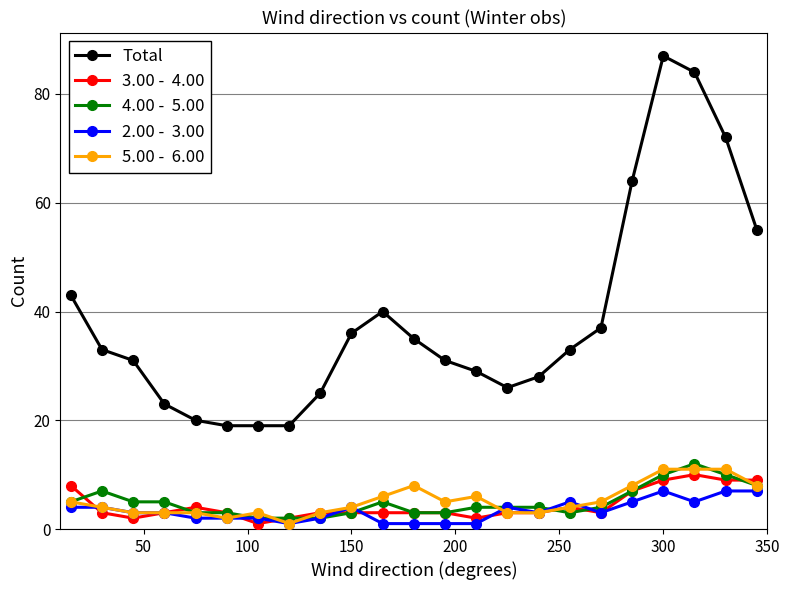

What is the maximum value shown in the chart?

87